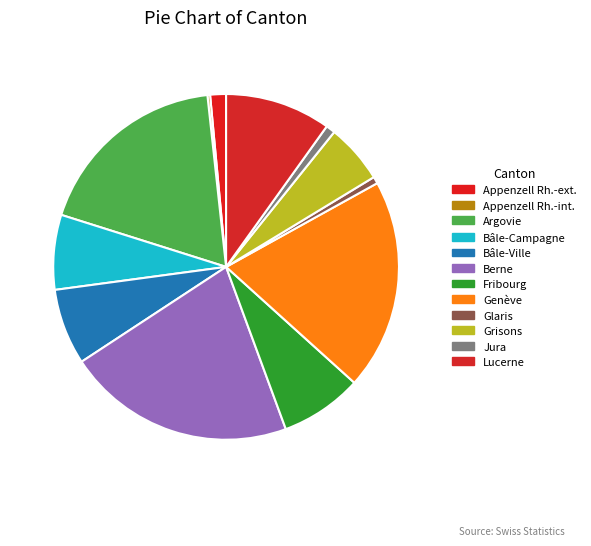

Which slice is the largest?

Berne